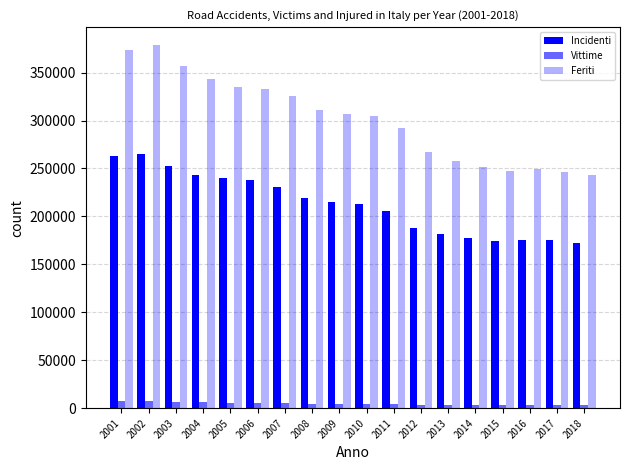

Which series has the widest spread of values?

Feriti